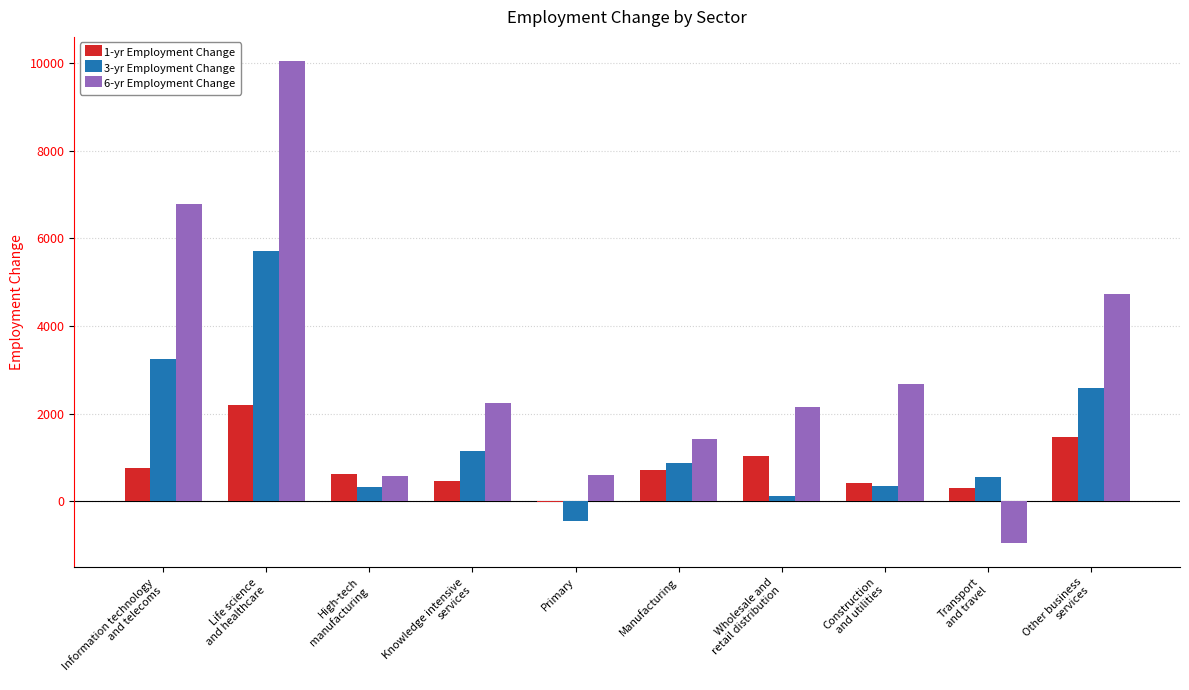

How many groups of bars are there?

10